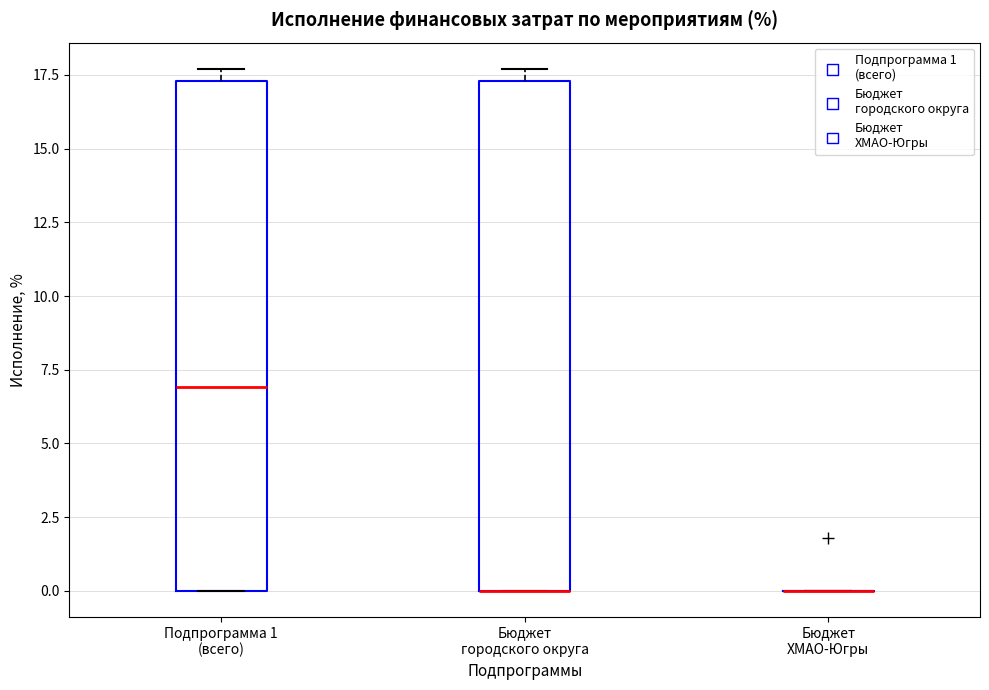

Reading left to right, read every box against the y-axis: the position of its median line, the range the box covers, and the ends of its whiskers. The values are not printed on the chart, so give them approximately, as read against the axis.

Подпрограмма 1 (всего): median 7.0, box 0.0 to 17.5, whiskers 0.0 to 17.5 (just above the box's upper edge)
Бюджет городского округа: median 0.0 (drawn on the box's lower edge), box 0.0 to 17.5, whiskers 0.0 to 17.5 (just above the box's upper edge)
Бюджет ХМАО-Югры: box collapsed to a line at 0.0, whiskers 0.0 to 0.0